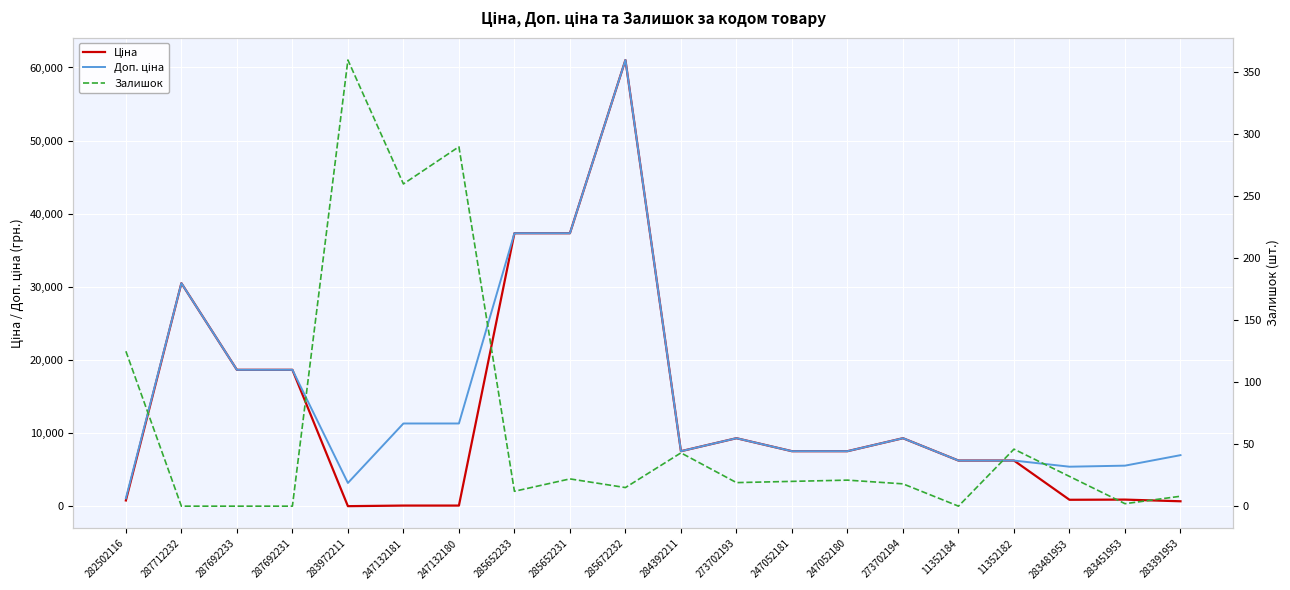

How many lines are shown in the chart?

3